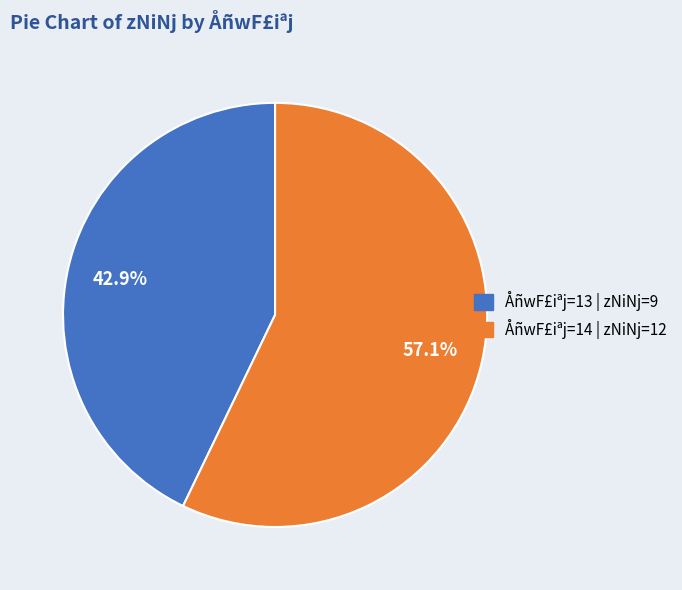

Count the number of slices in the pie.

2